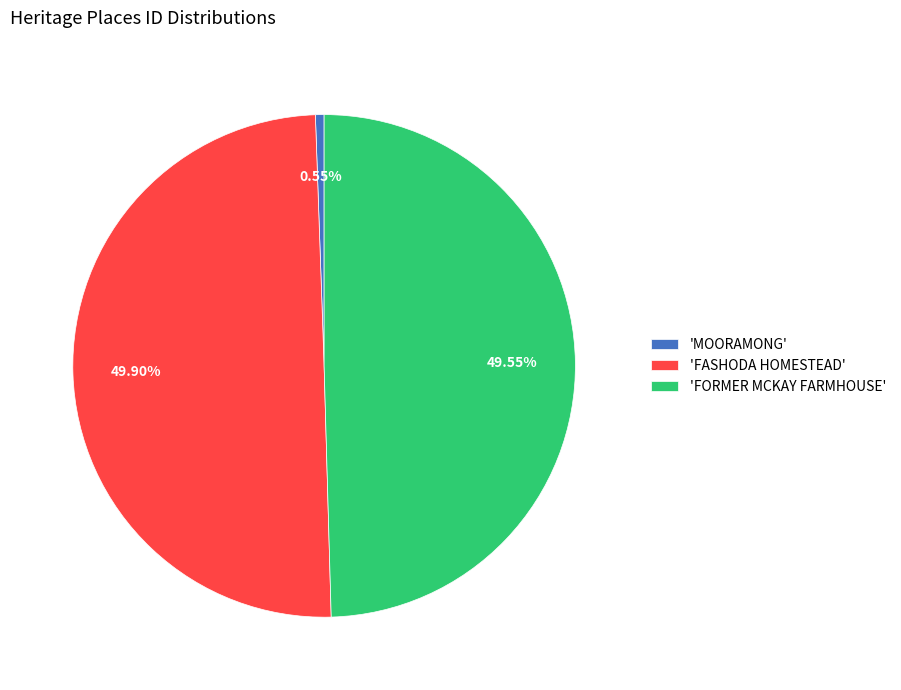

What is the smallest slice in the pie chart?

'MOORAMONG'